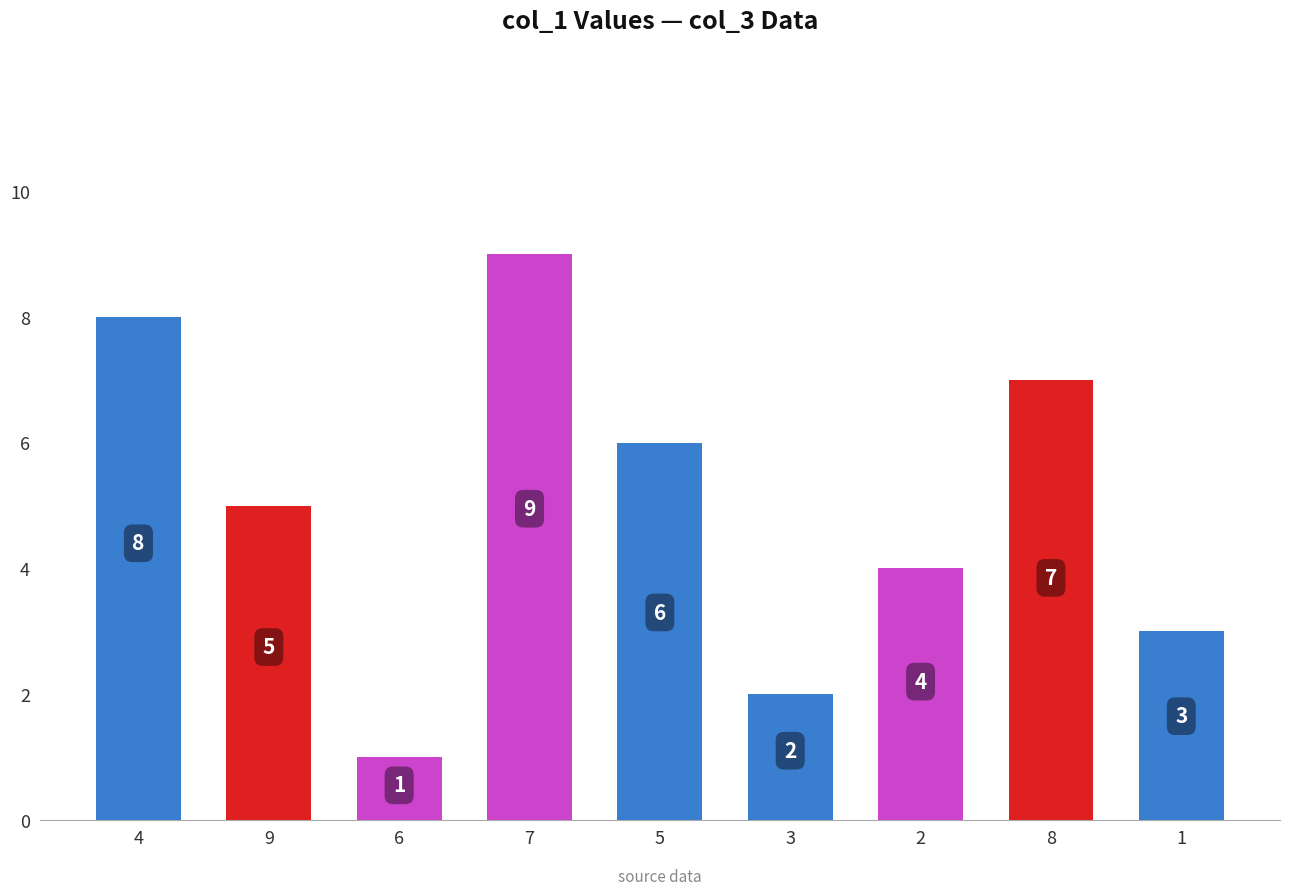

Which category has the lowest value across all series?

6